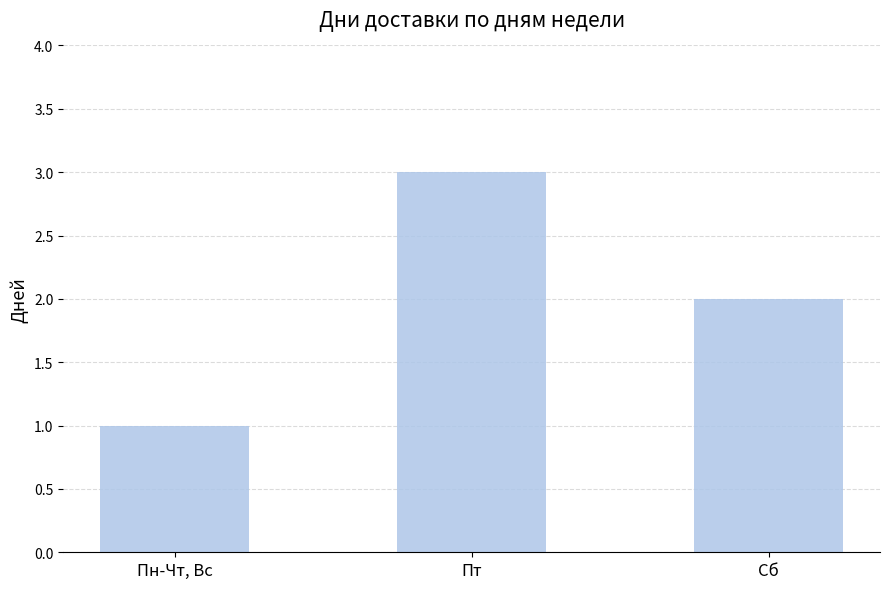

List the labels in order of value, largest first.

Пт, Сб, Пн-Чт, Вс